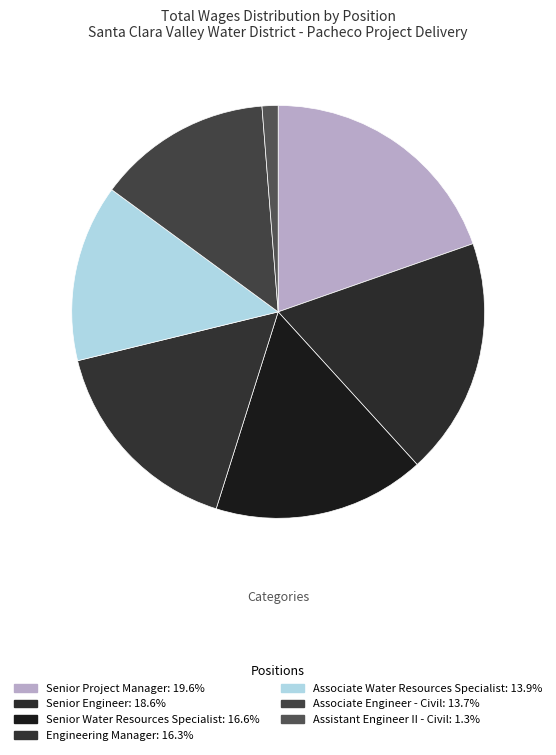

Which category has the biggest portion of the pie?

Senior Project Manager